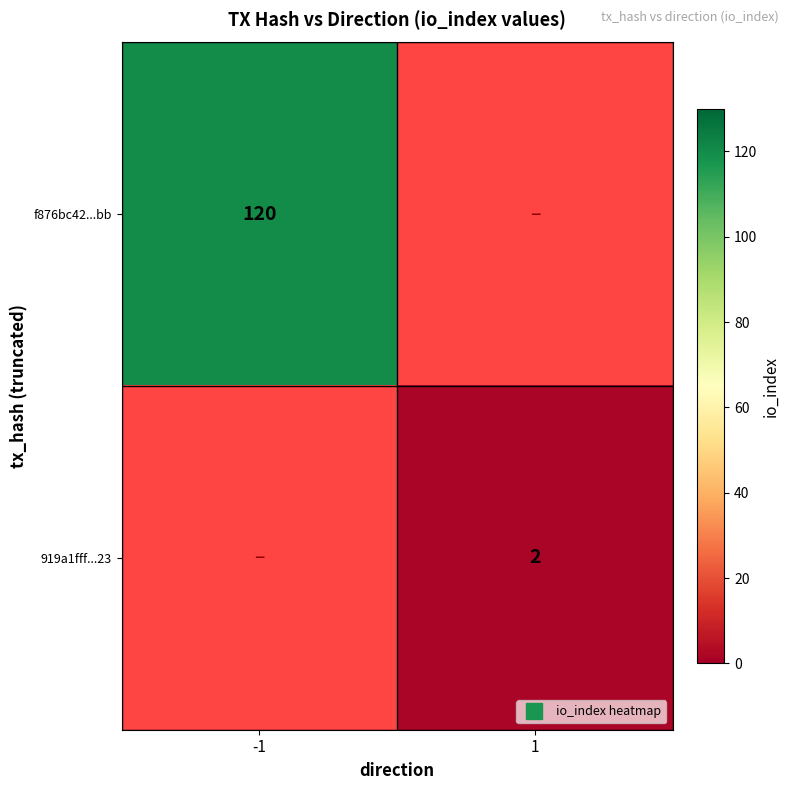

At how many categories does at least one series exceed 13?

1